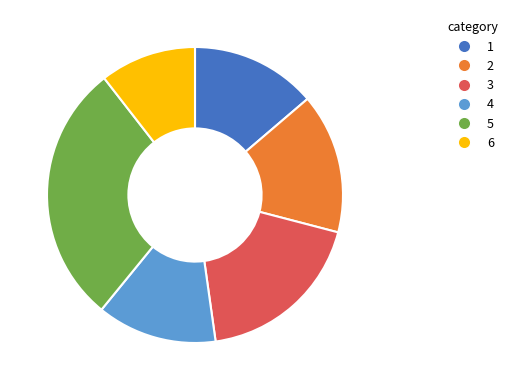

Is there any slice that represents more than half of the pie?

No